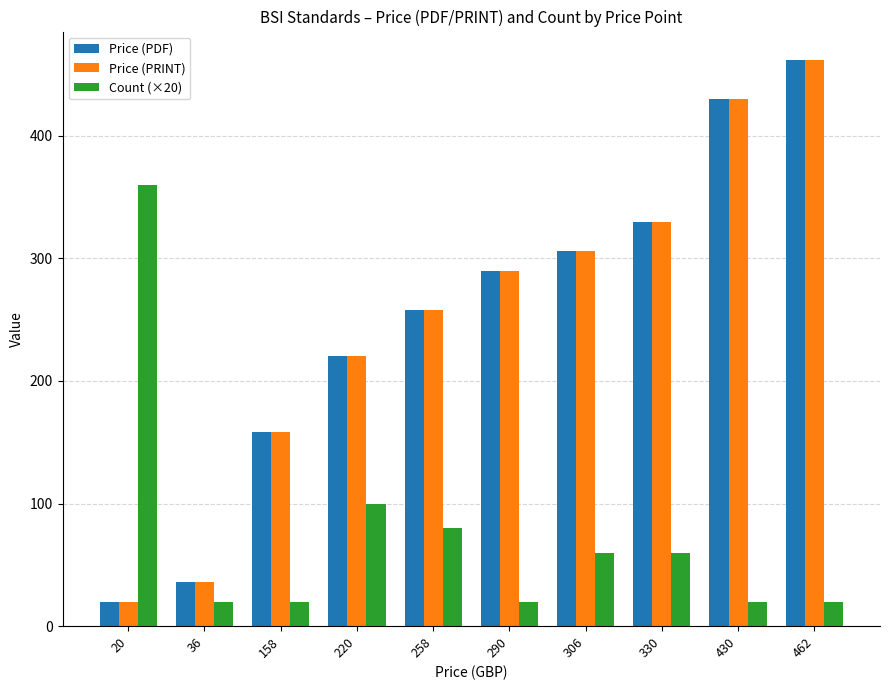

Which series changed the most between 20 and 36?

Count (×20)